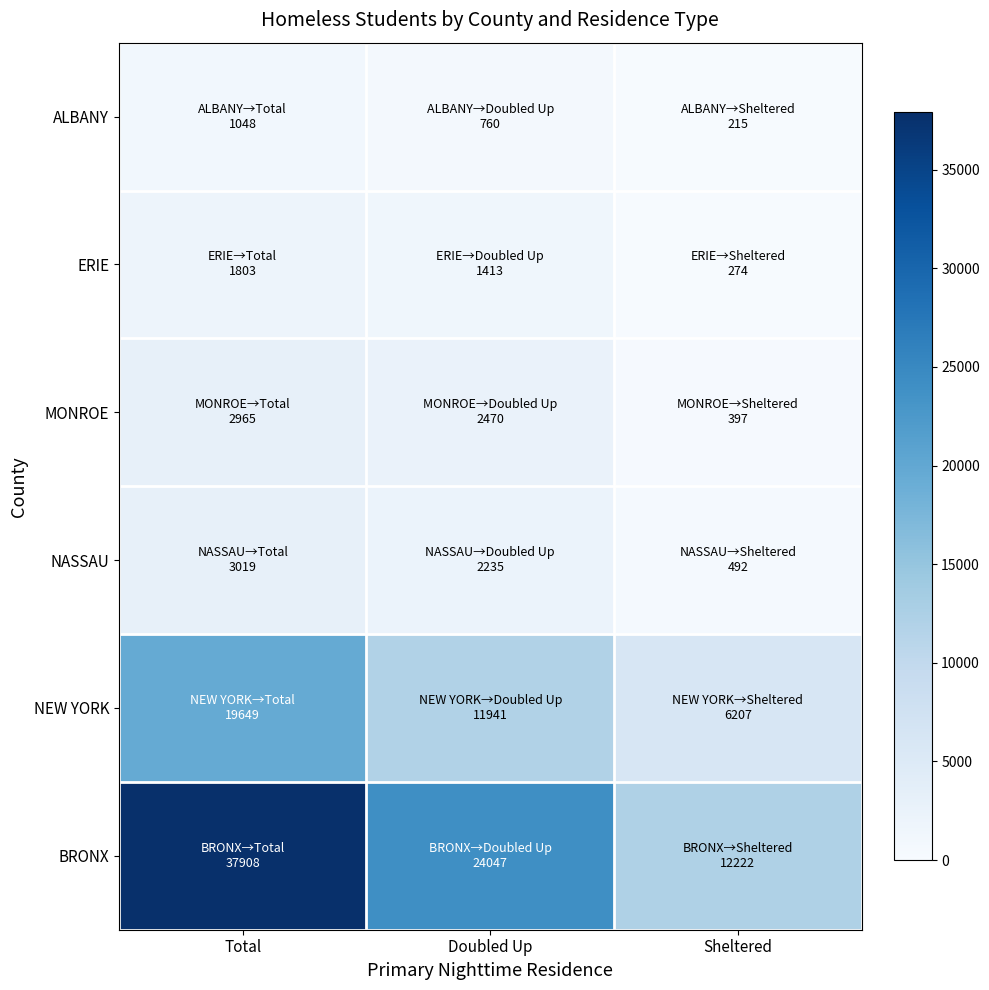

What is the spread (max minus min) of values at Doubled Up?

23287